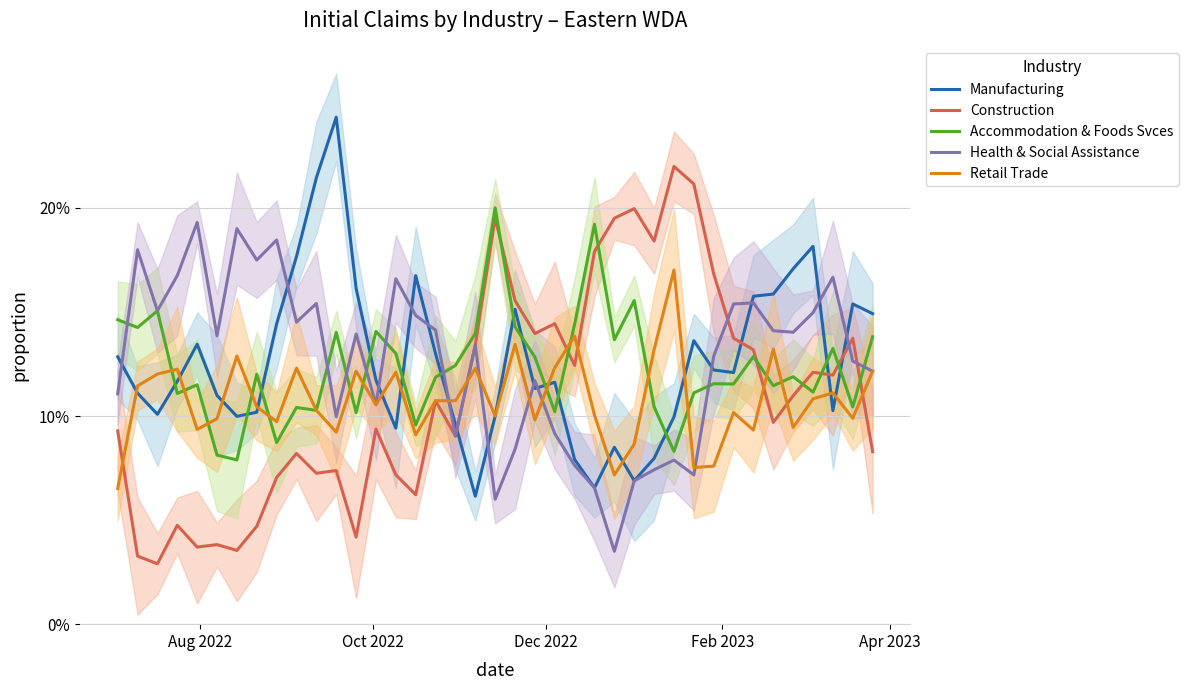

Which series has the largest total across all categories?

Manufacturing